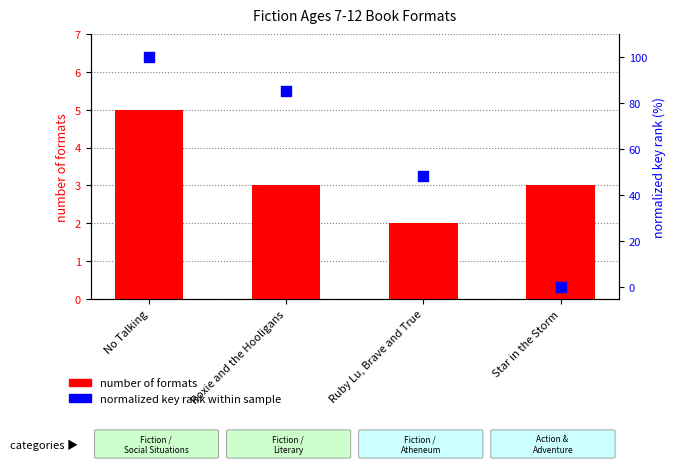

What is the total value across all series at Star in the Storm?

3.0